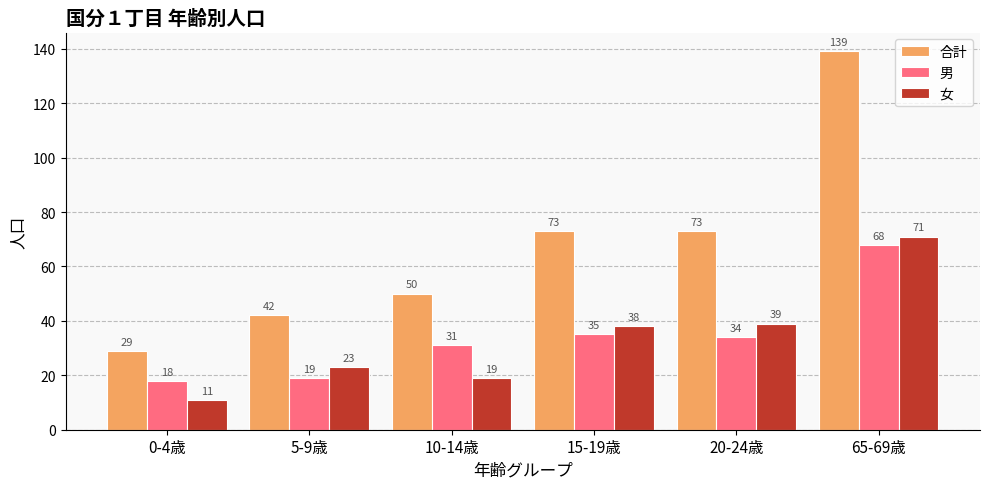

Reading left to right, transcribe all the data shown in this chart.

合計: 29	42	50	73	73	139
男: 18	19	31	35	34	68
女: 11	23	19	38	39	71